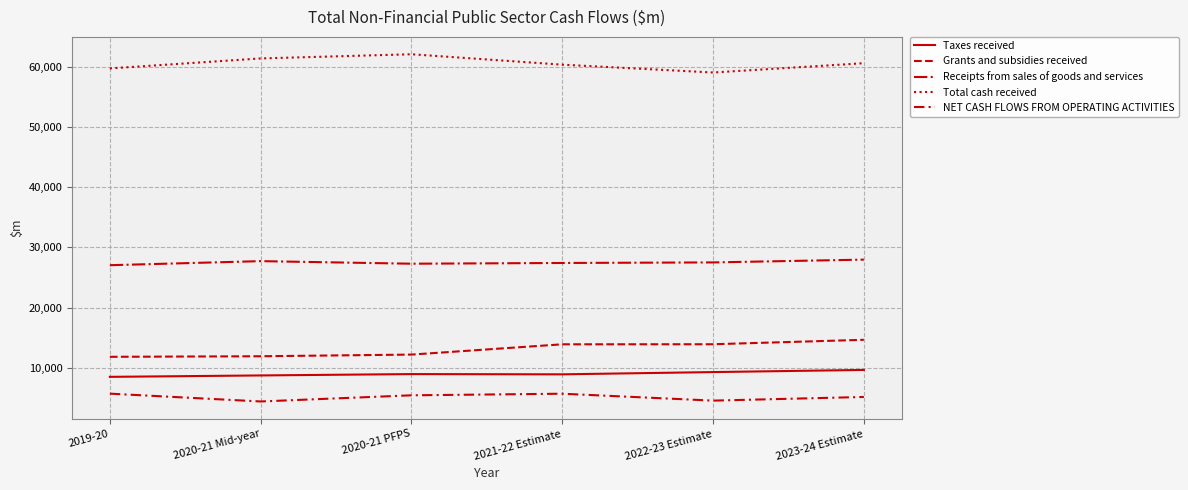

True or false: Grants and subsidies received has more than 1 points higher than both neighbors.

False